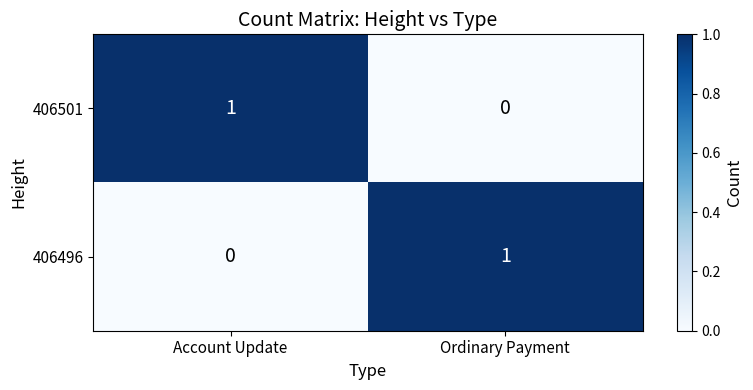

Which category has the lowest value in the 406496 series?

Account Update